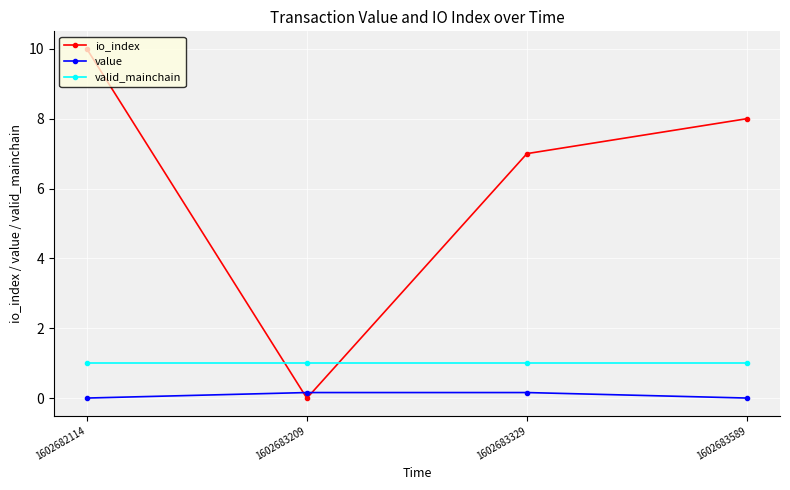

What is the greatest value displayed?

10.0